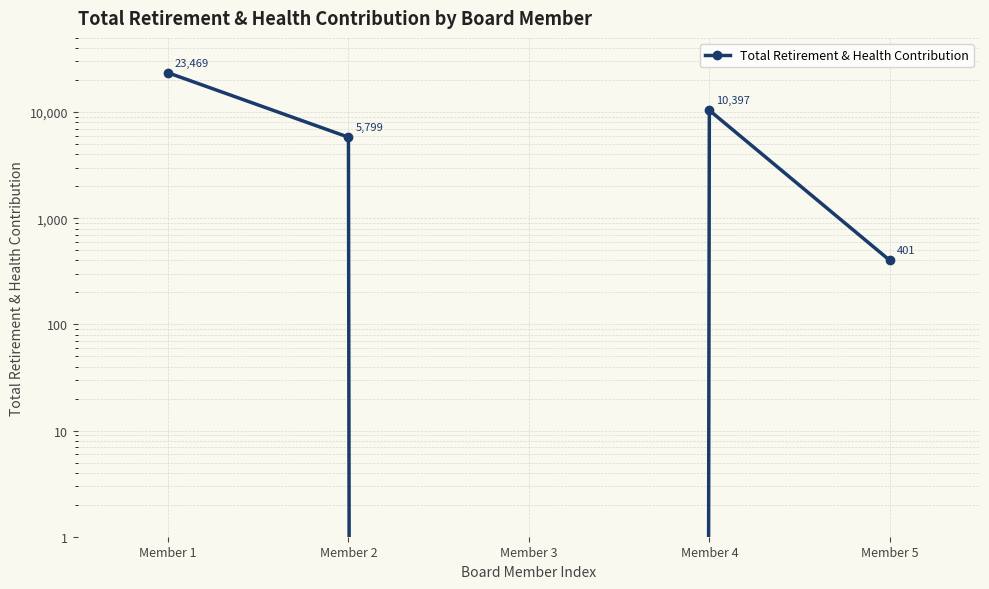

How many interior local valleys (lower than both neighbors) does the data have?

1